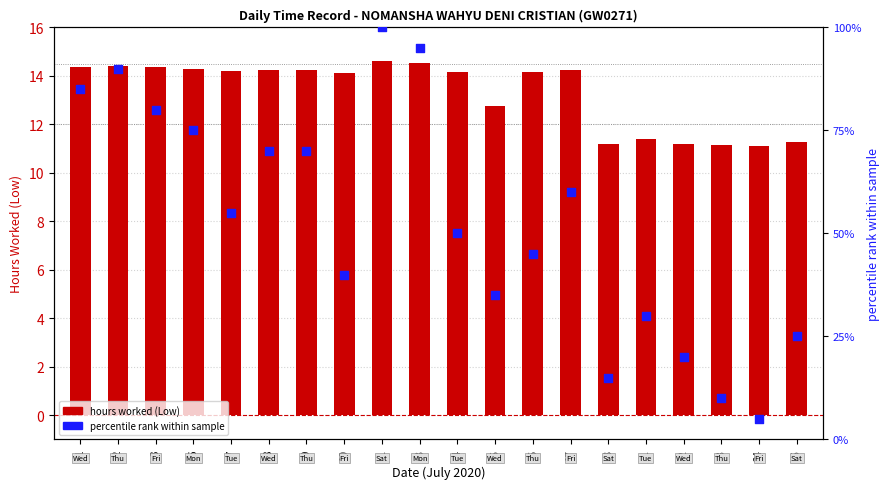

Is the value of percentile rank within sample at 6 greater than the value of hours worked (Low) at 23?

Yes